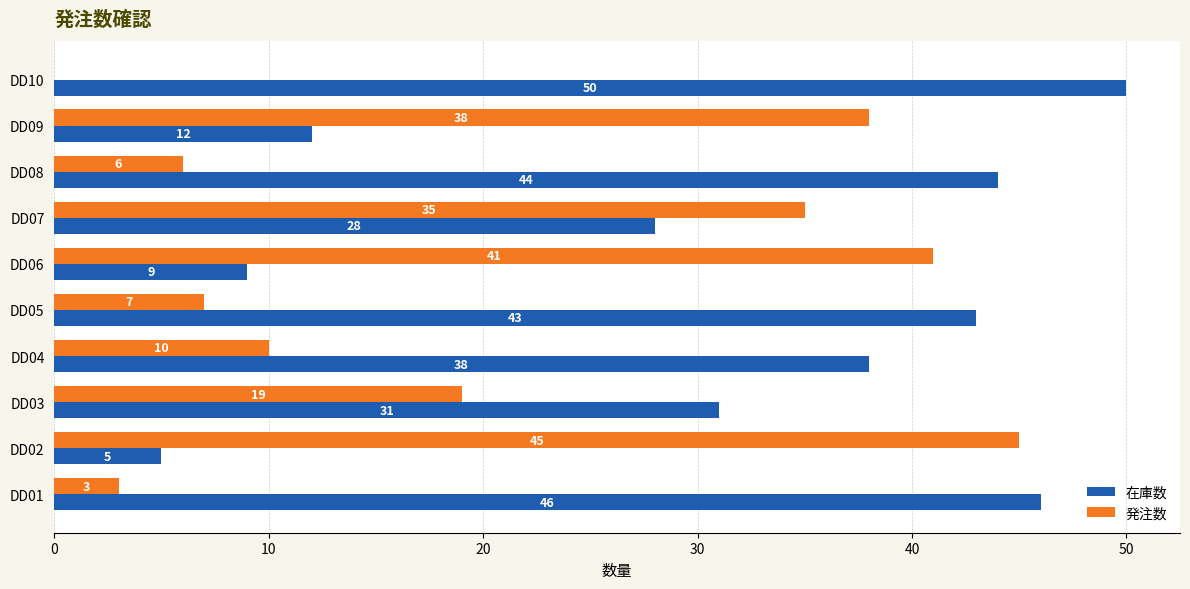

What is the total value across all series at DD10?

50